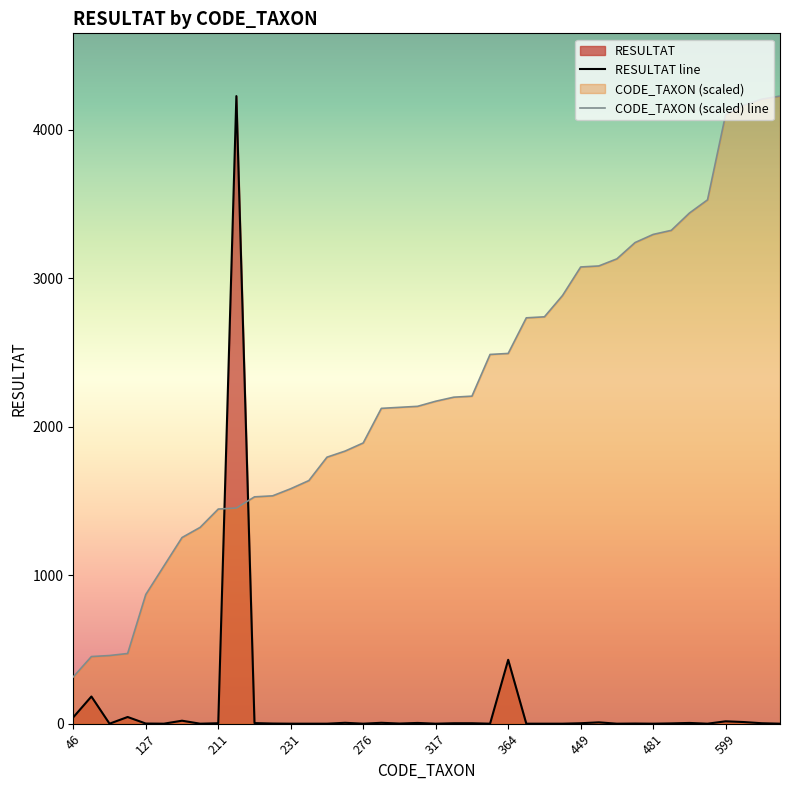

Which series ends up on top after the final intersection of CODE_TAXON (scaled) line and RESULTAT line?

CODE_TAXON (scaled) line